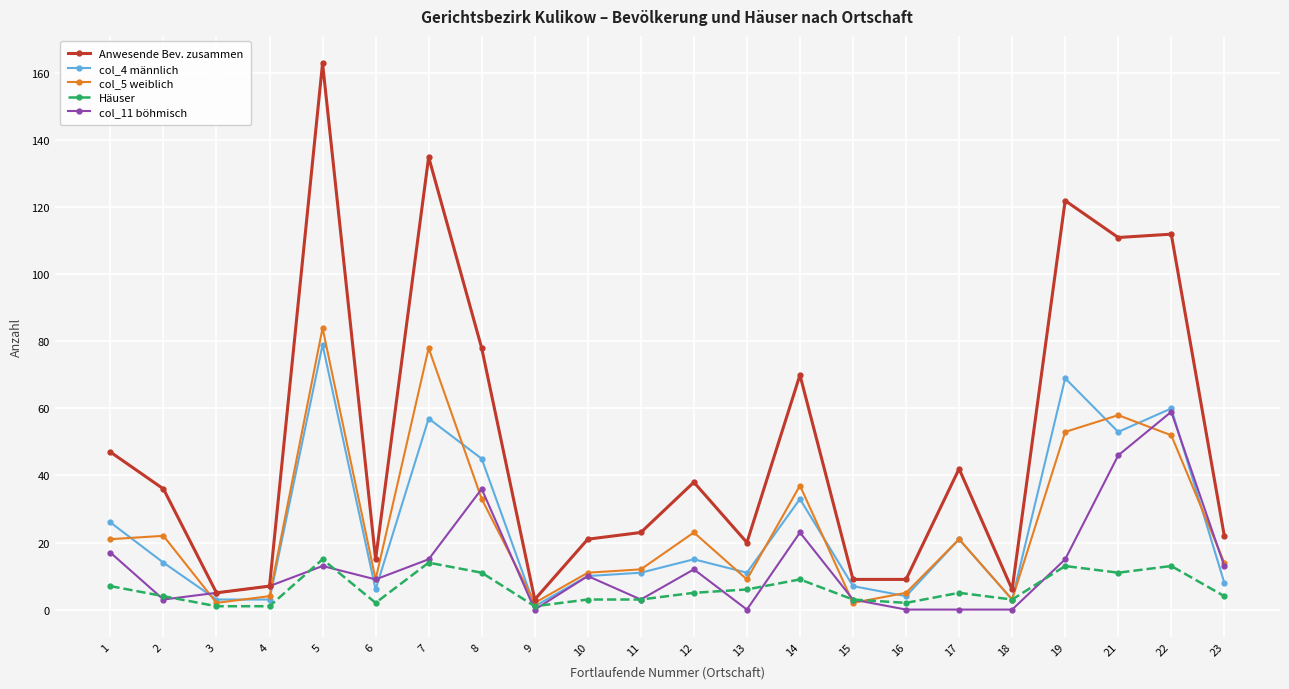

What is the greatest value displayed?

163